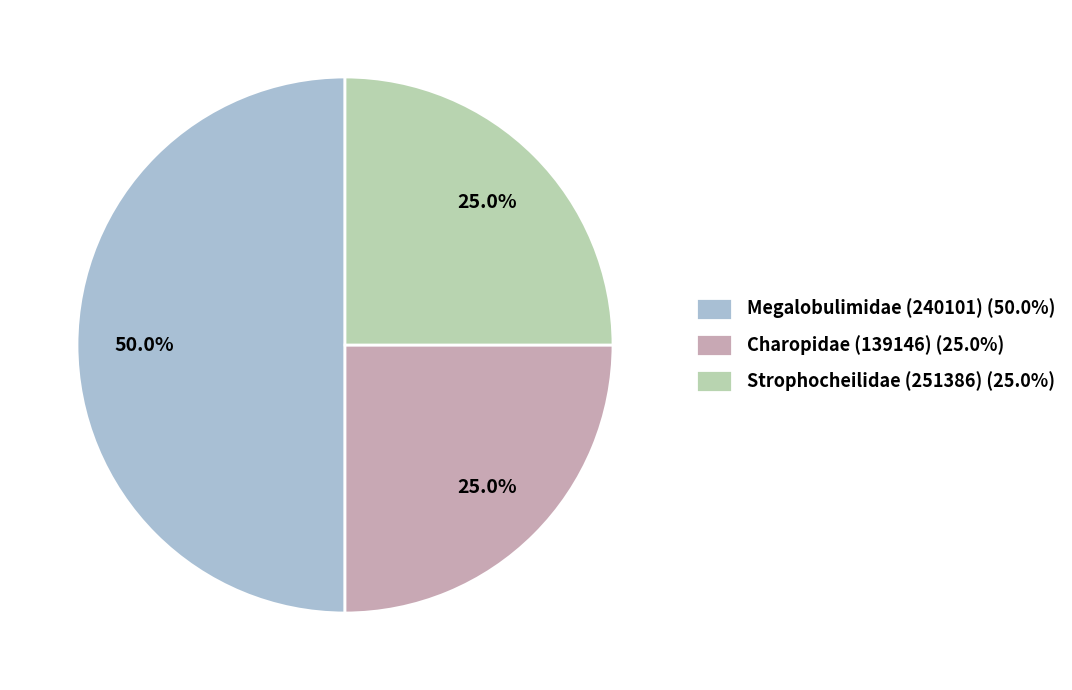

Which slice is the largest?

Megalobulimidae (240101) (50.0%)